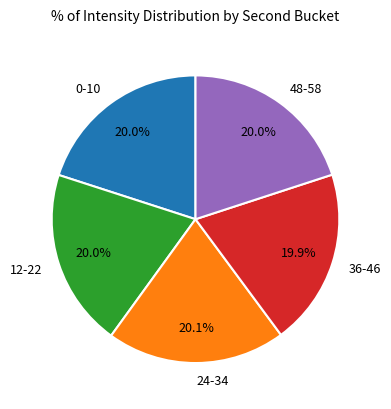

Does 24-34 represent more than half of the total?

No